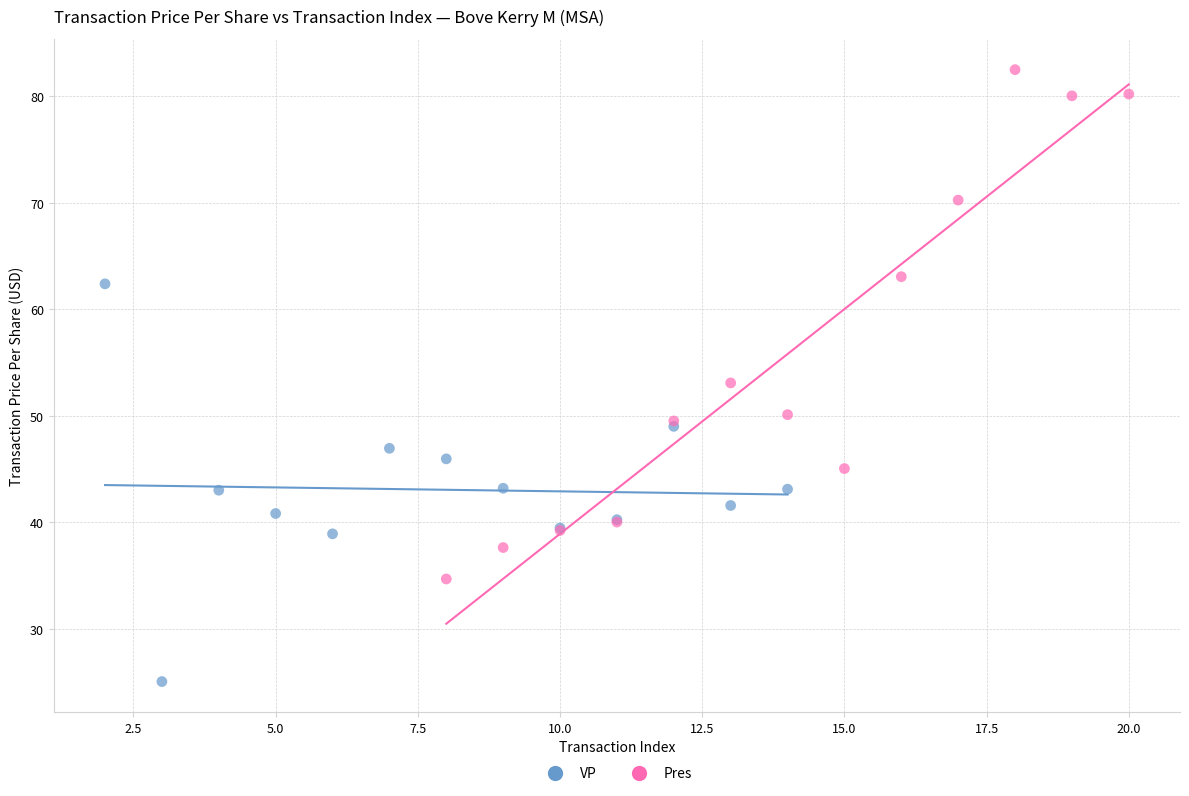

Which series contains the highest Y value?

Pres